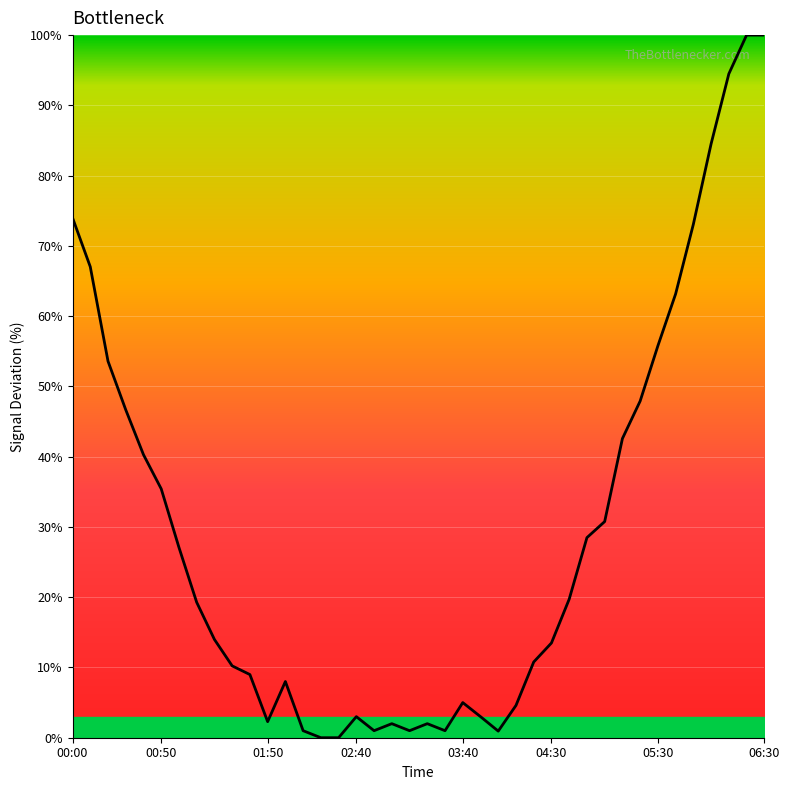

What is the difference between the maximum and minimum values?

100.0